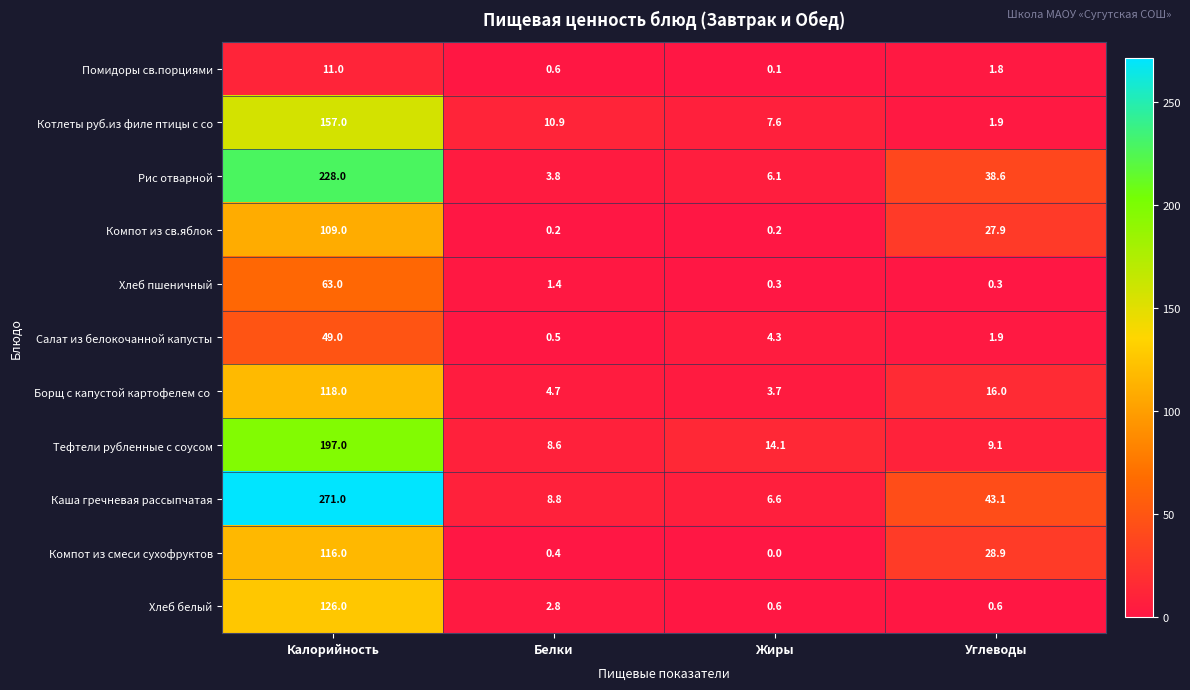

What is the difference between the Компот из св.яблок values at Калорийность and Жиры?

108.8